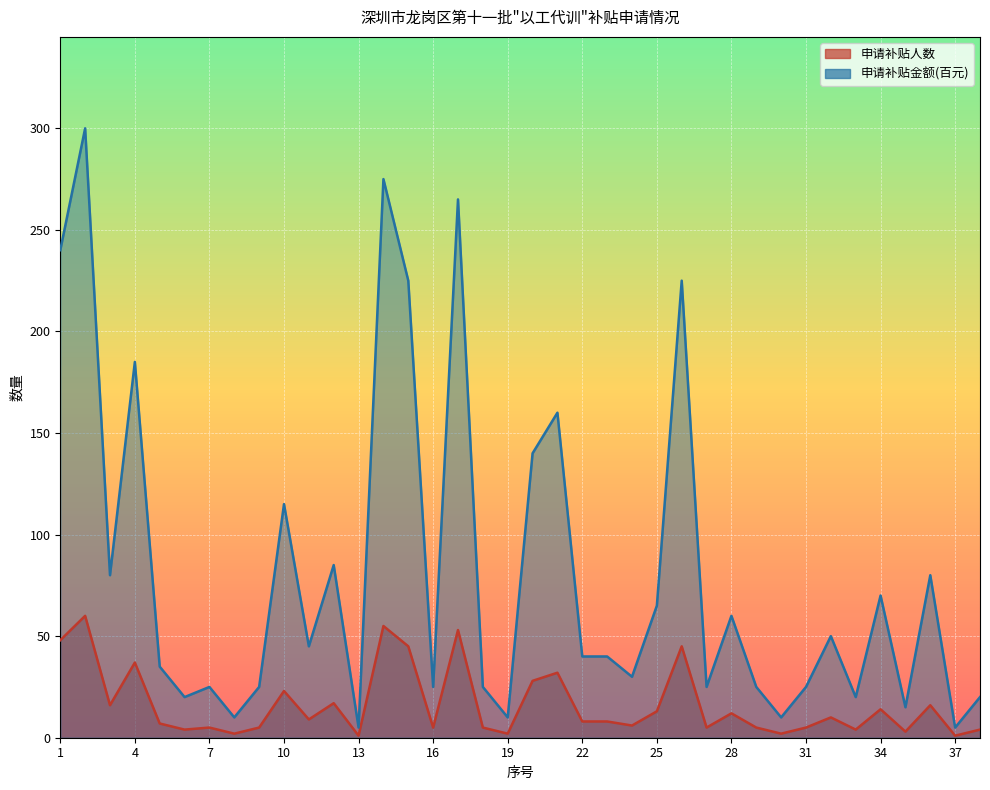

What is the value of the 申请补贴人数 point at the 3rd from the left?

16